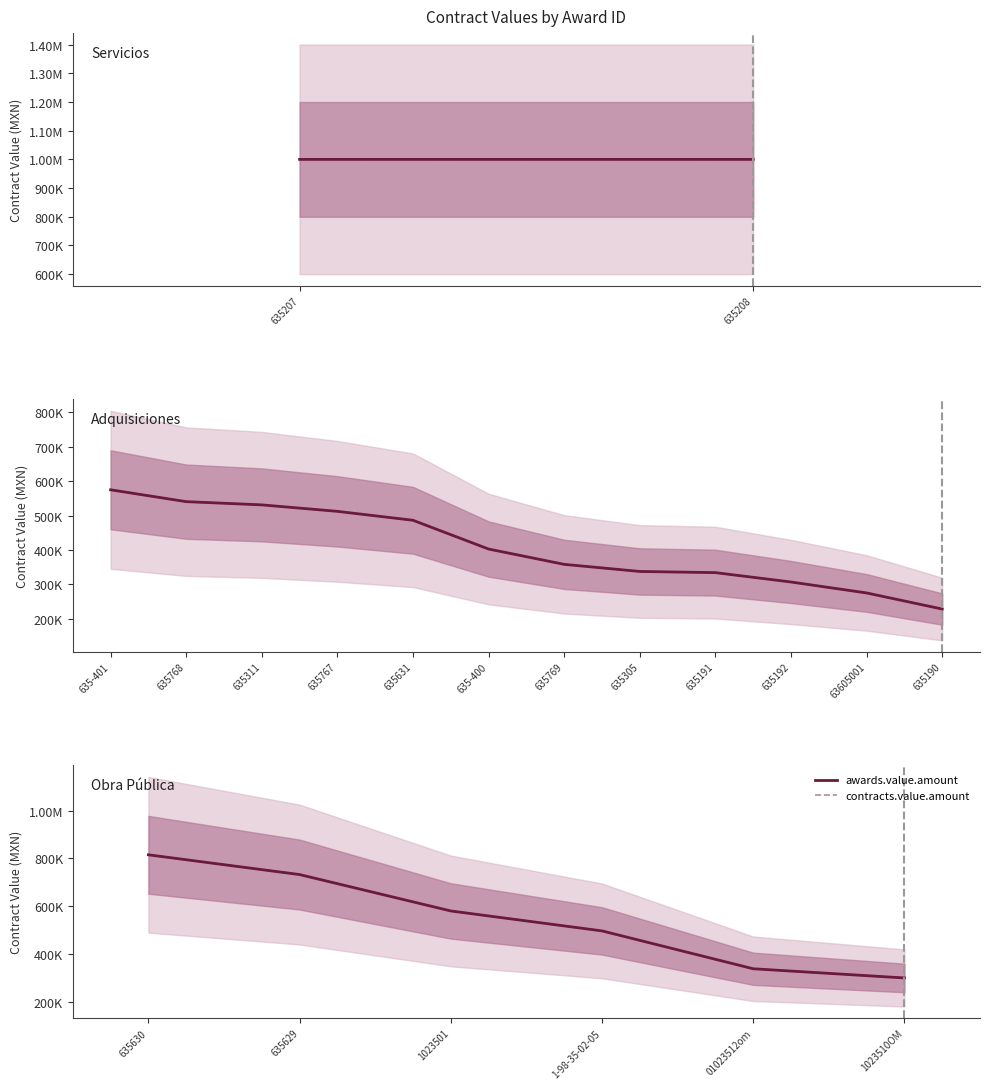

What is the lowest value of the awards.value.amount series?

299338.7